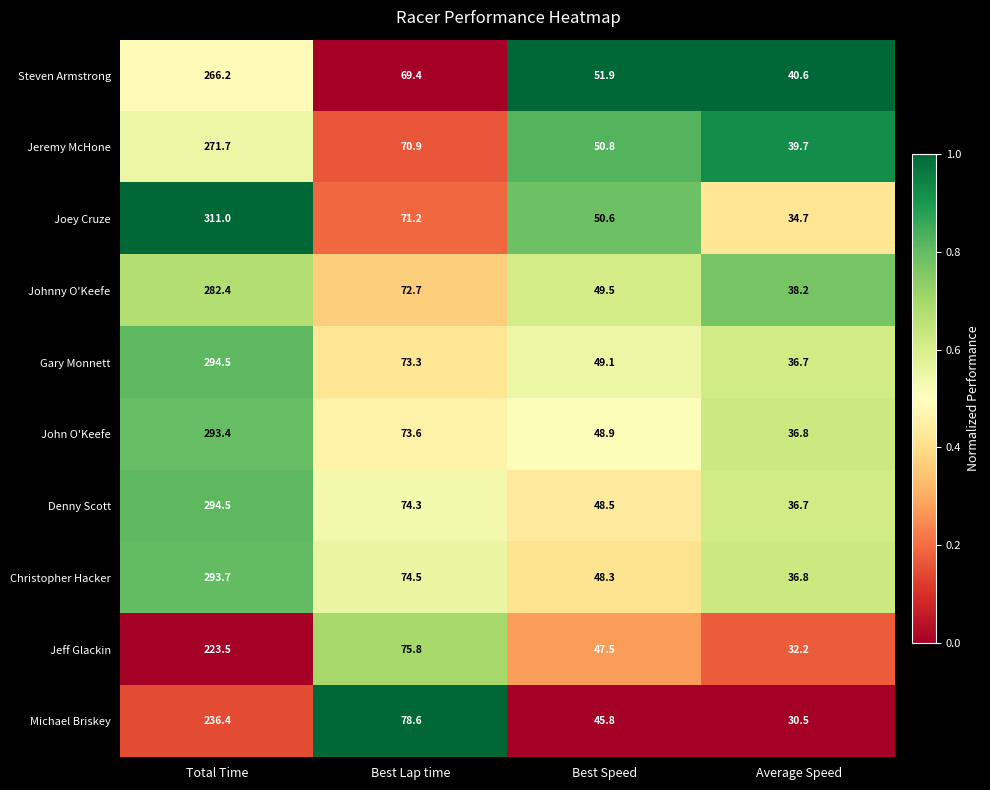

What is the difference between the maximum and minimum values in the Joey Cruze series?

276.3